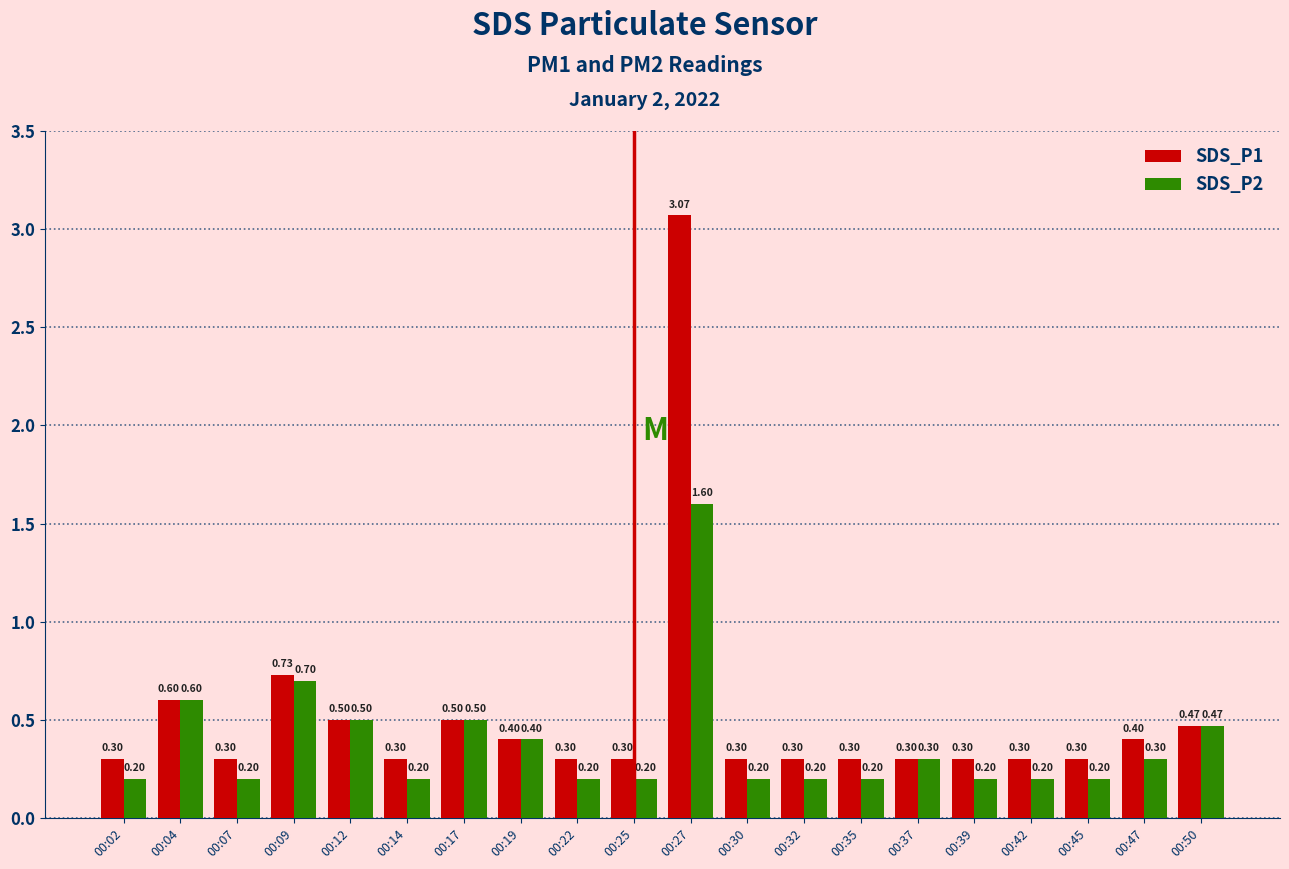

Are the bars horizontal?

No